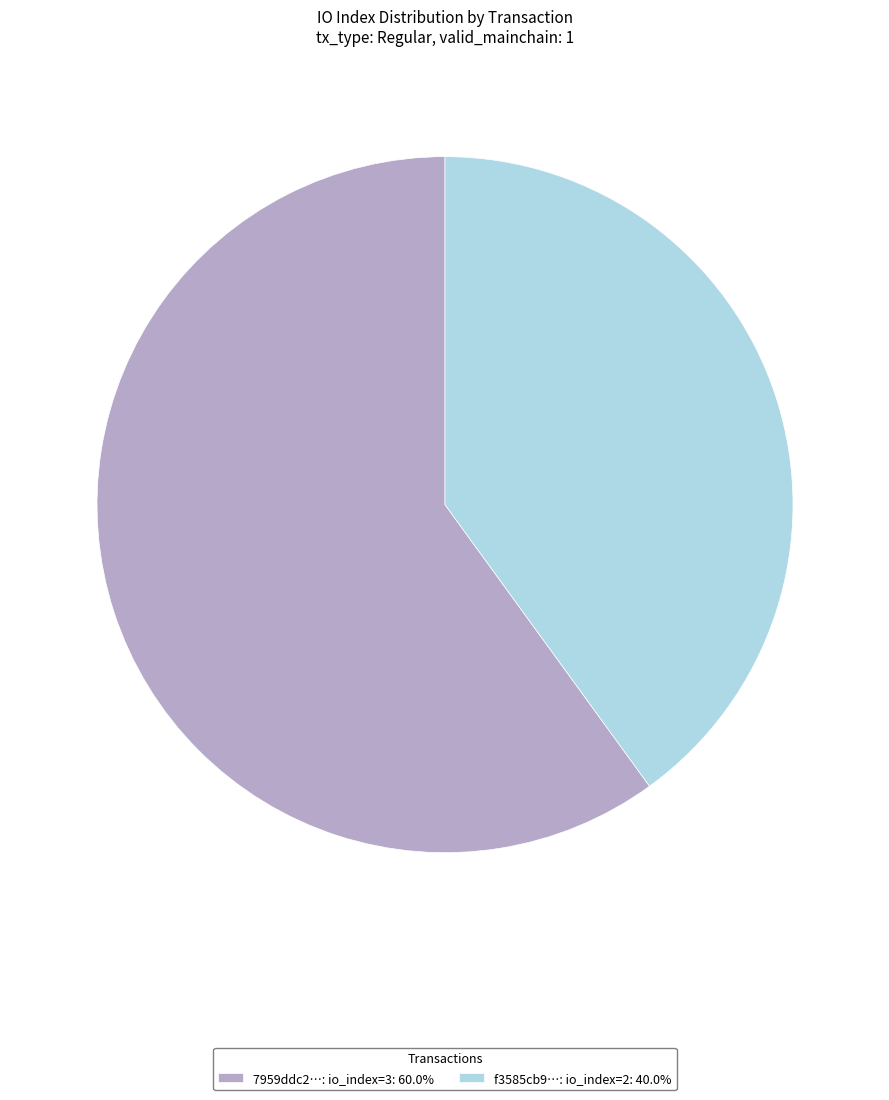

What is the ratio of the value at f3585cb9…: io_index=2: 40.0% to the value at 7959ddc2…: io_index=3: 60.0%?

0.7